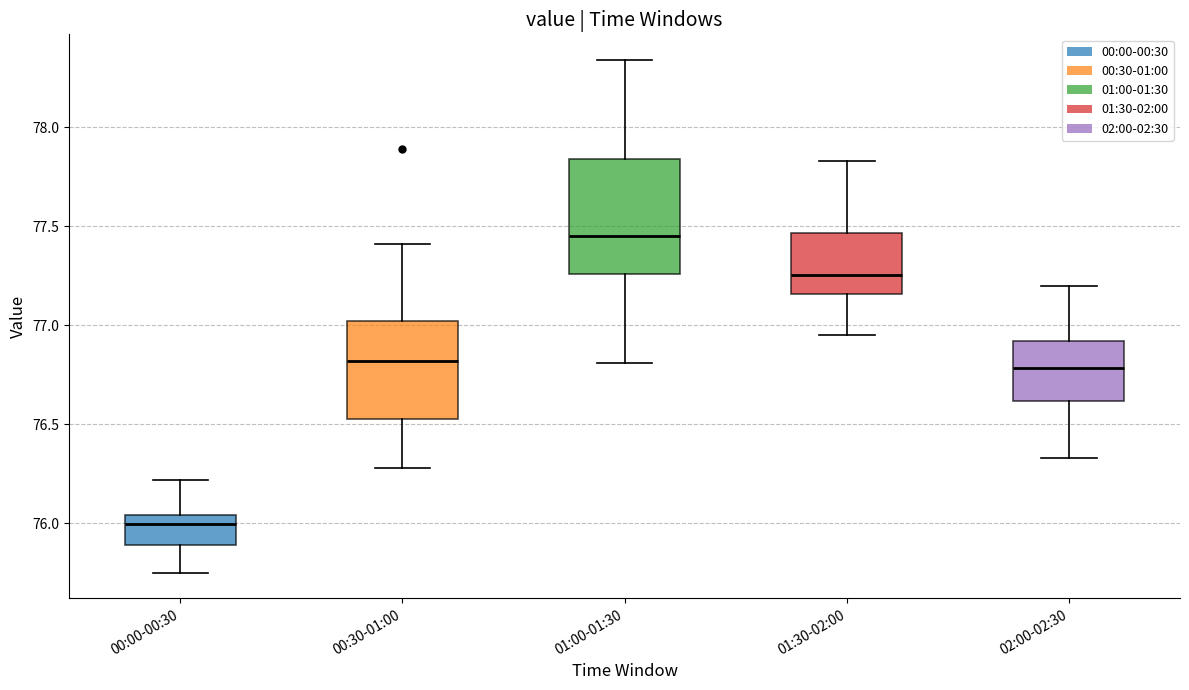

Comparing the boxes themselves (not the whiskers), which one is the tallest?

01:00-01:30